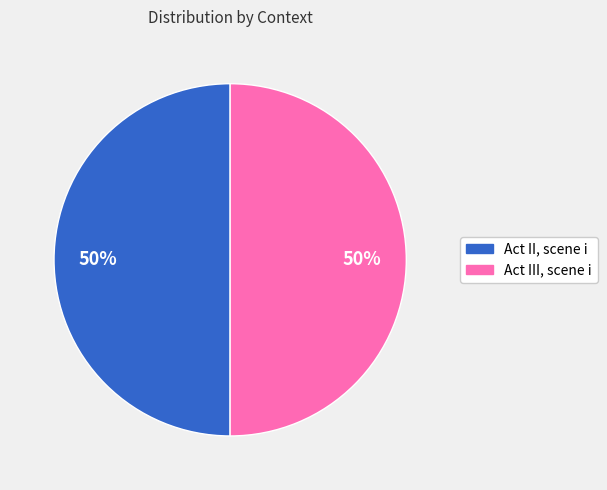

Combined, do Act III, scene i and Act II, scene i account for over 50%?

Yes